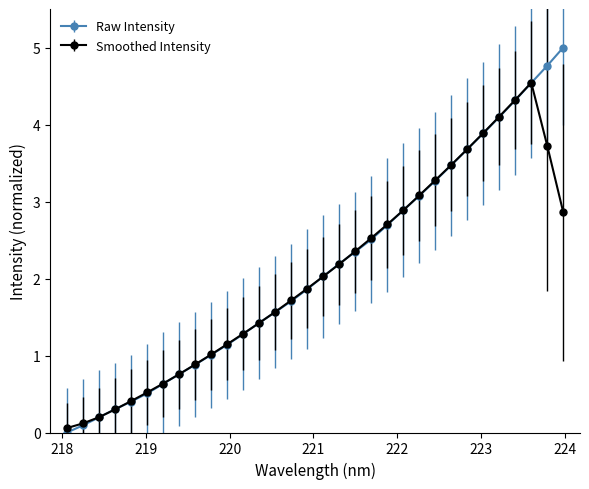

What is the value of the Smoothed Intensity point at the 31st from the left?

3.7